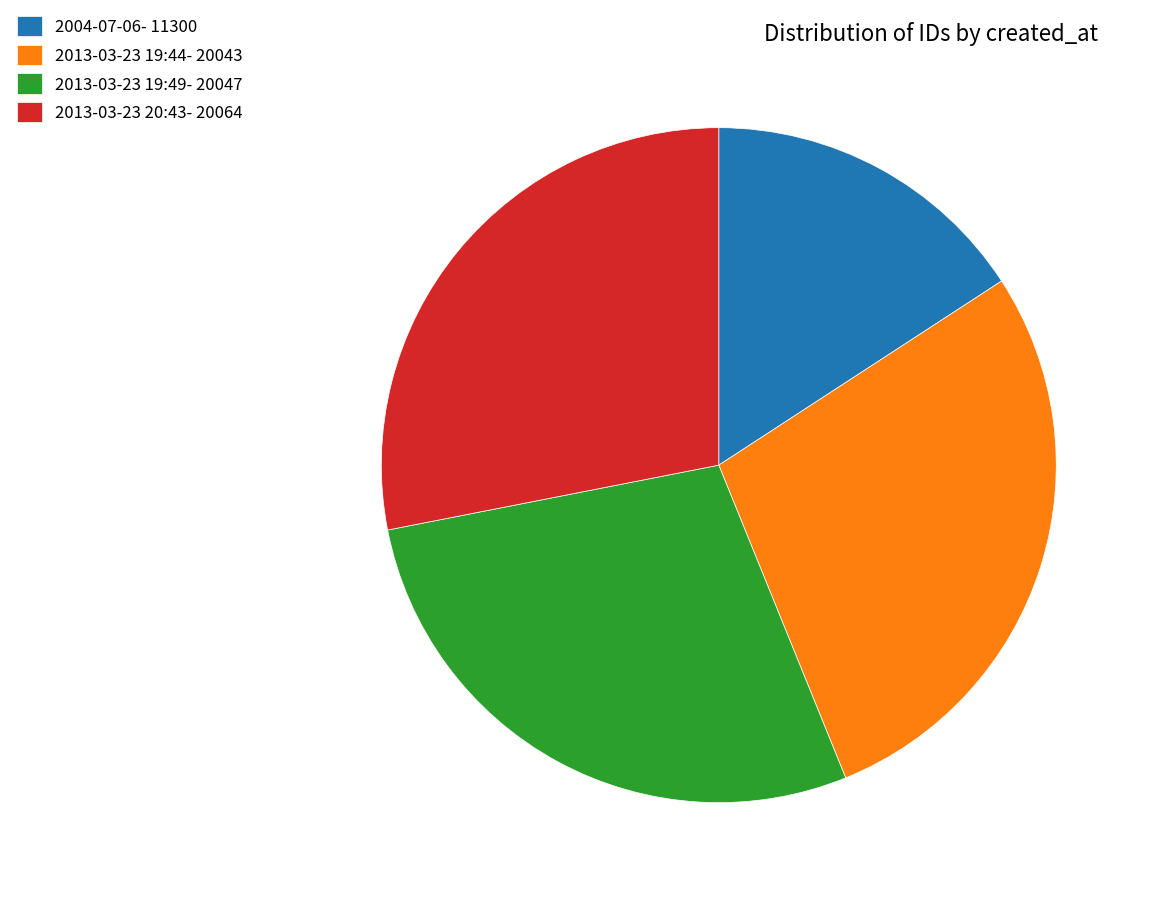

Between 2013-03-23 20:43 and 2004-07-06, which is larger?

2013-03-23 20:43